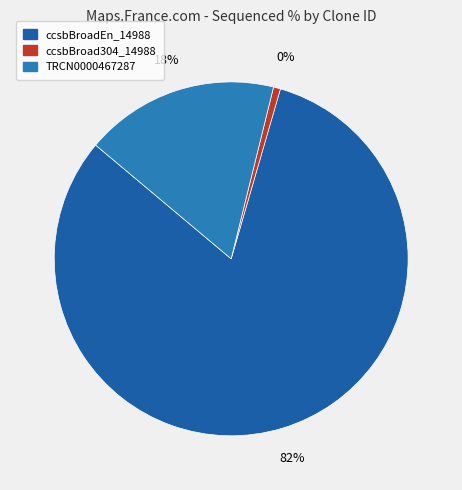

Between TRCN0000467287 and ccsbBroadEn_14988, which is larger?

ccsbBroadEn_14988